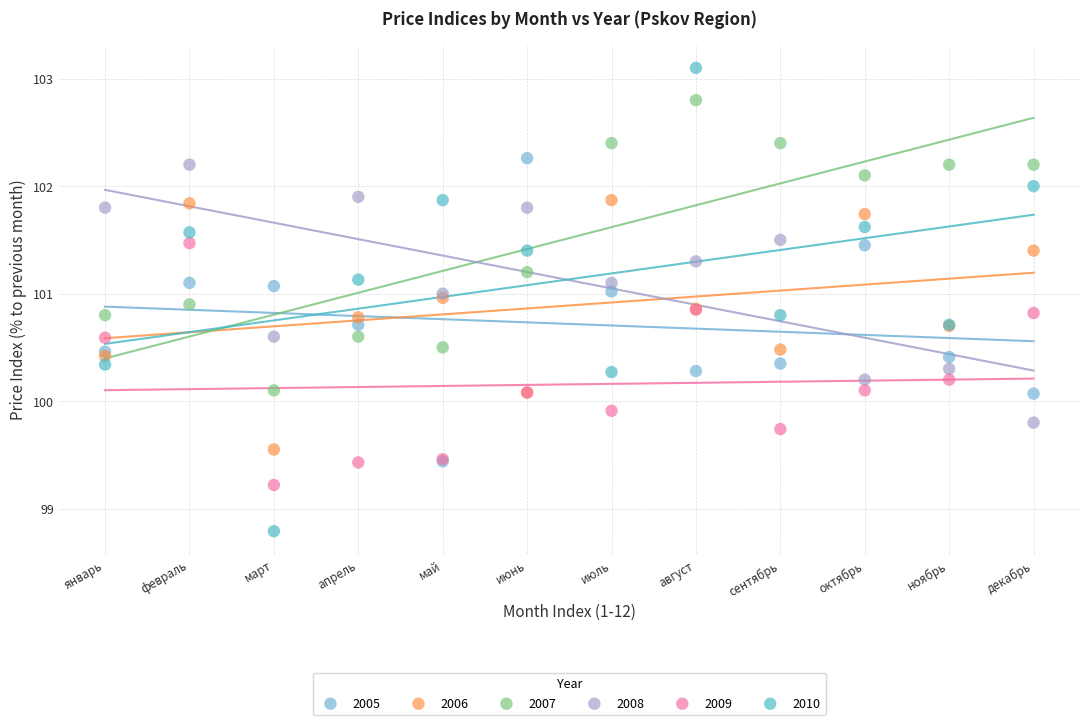

Which series has the widest spread of Y values?

2010